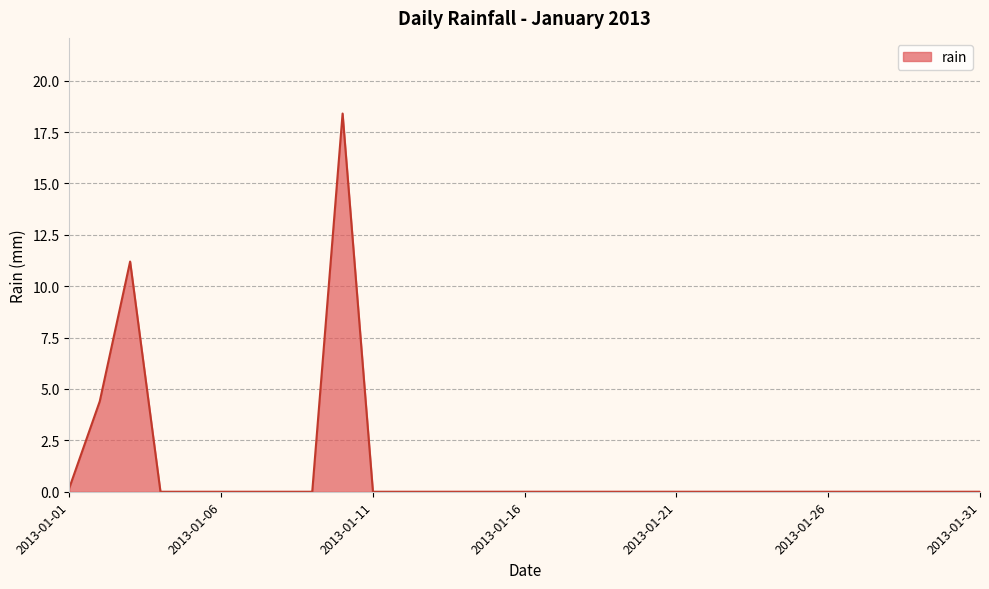

What is the maximum value shown in the chart?

18.4